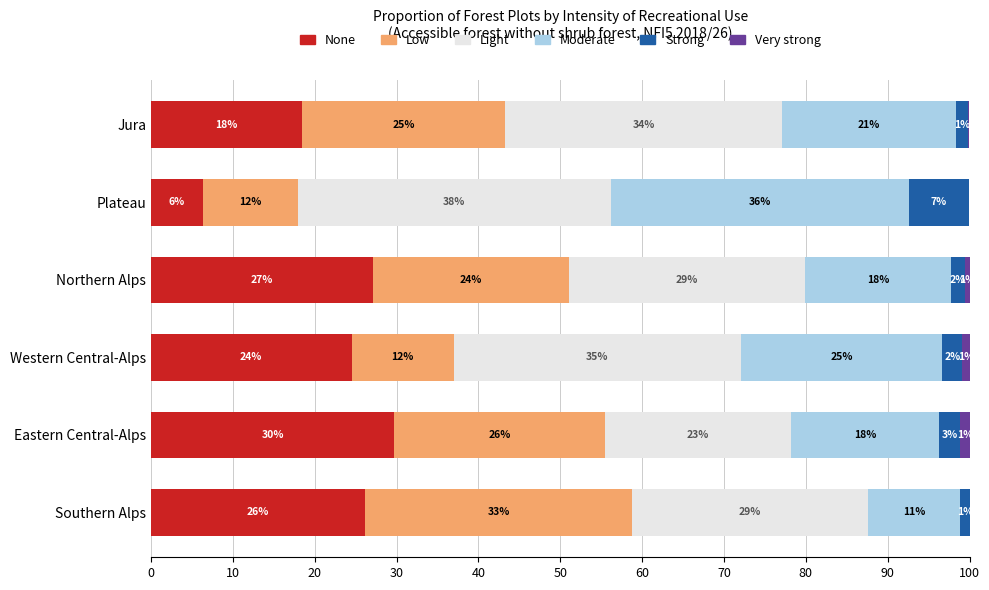

Reading left to right, extract all data points from this chart.

None: 0.2	0.1	0.3	0.2	0.3	0.3
Low: 0.2	0.1	0.2	0.1	0.3	0.3
Light: 0.3	0.4	0.3	0.4	0.2	0.3
Moderate: 0.2	0.4	0.2	0.2	0.2	0.1
Strong: 0.0	0.1	0.0	0.0	0.0	0.0
Very strong: 0.0	0.0	0.0	0.0	0.0	0.0